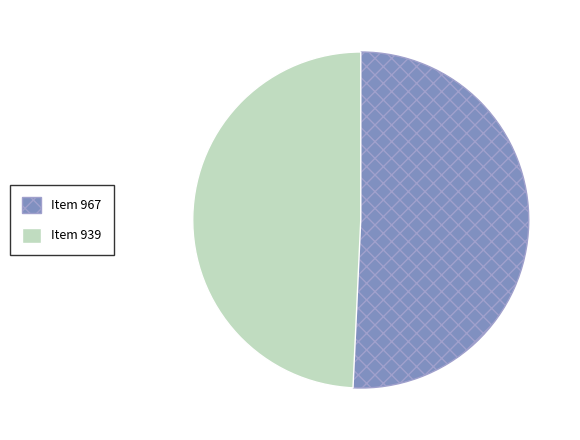

Which slice is the smallest?

Item 939